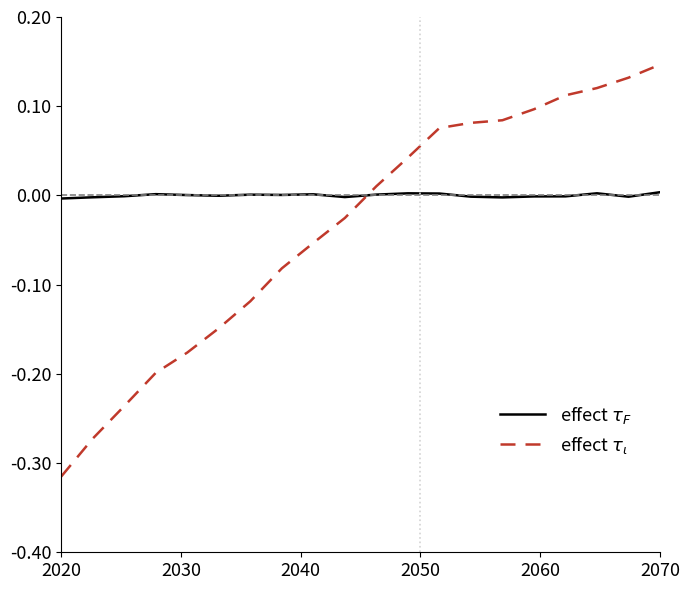

Is this an area chart (filled region under the line)?

No